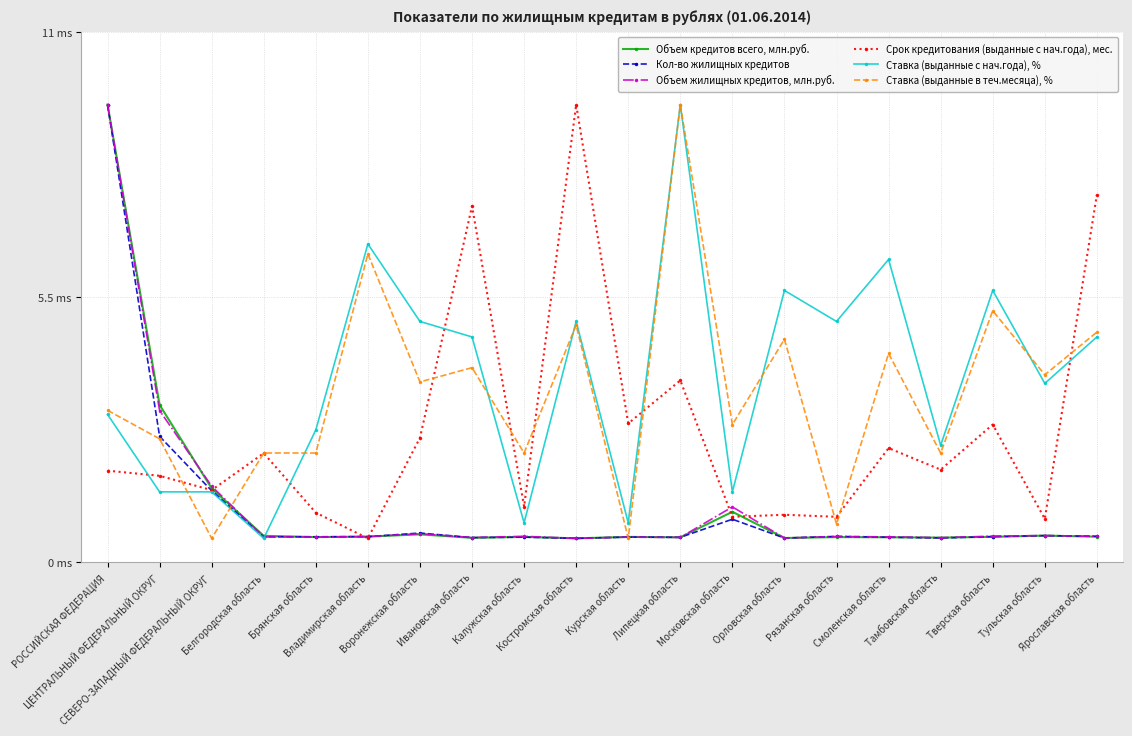

What is the label of the 12th point from the right?

Калужская область